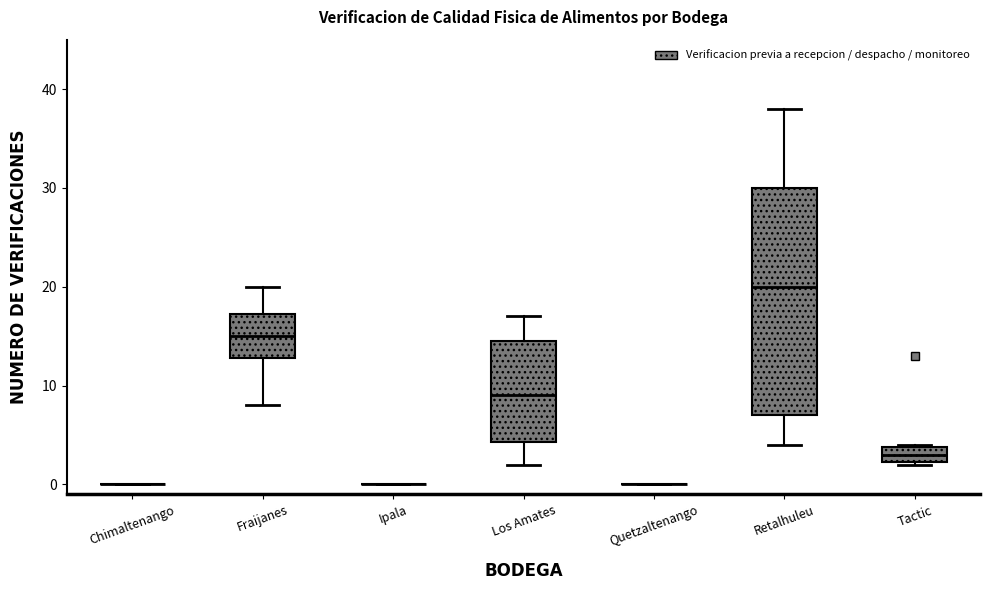

Reading left to right, transcribe this box plot: for each box, give where its median line is, the range the box spans, and where its two whiskers end, as read against the y-axis. The values are not printed on the chart, so give them approximately, as read against the axis.

Chimaltenango: box collapsed to a line at 0, whiskers 0 to 0
Fraijanes: median 15, box 13 to 17, whiskers 8 to 20
Ipala: box collapsed to a line at 0, whiskers 0 to 0
Los Amates: median 9, box 4 to 15, whiskers 2 to 17
Quetzaltenango: box collapsed to a line at 0, whiskers 0 to 0
Retalhuleu: median 20, box 7 to 30, whiskers 4 to 38
Tactic: median 3, box 2 to 4, whiskers 2 to 4